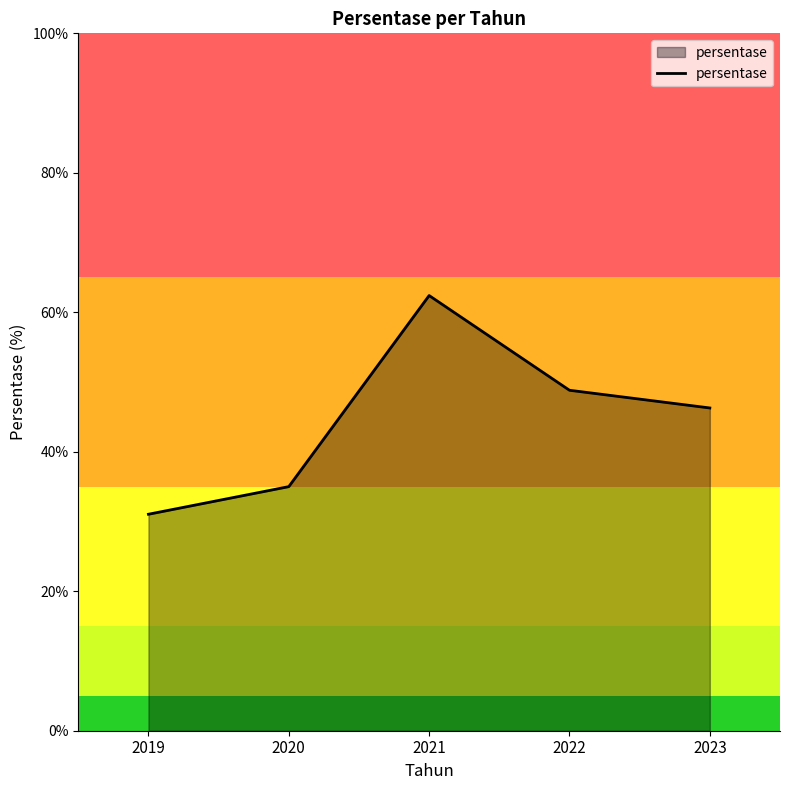

How many lines are shown in the chart?

1